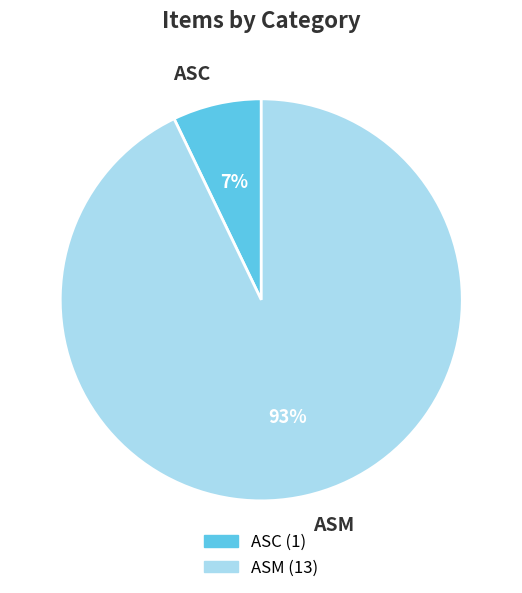

To the nearest percent, what is the average slice percentage?

50%